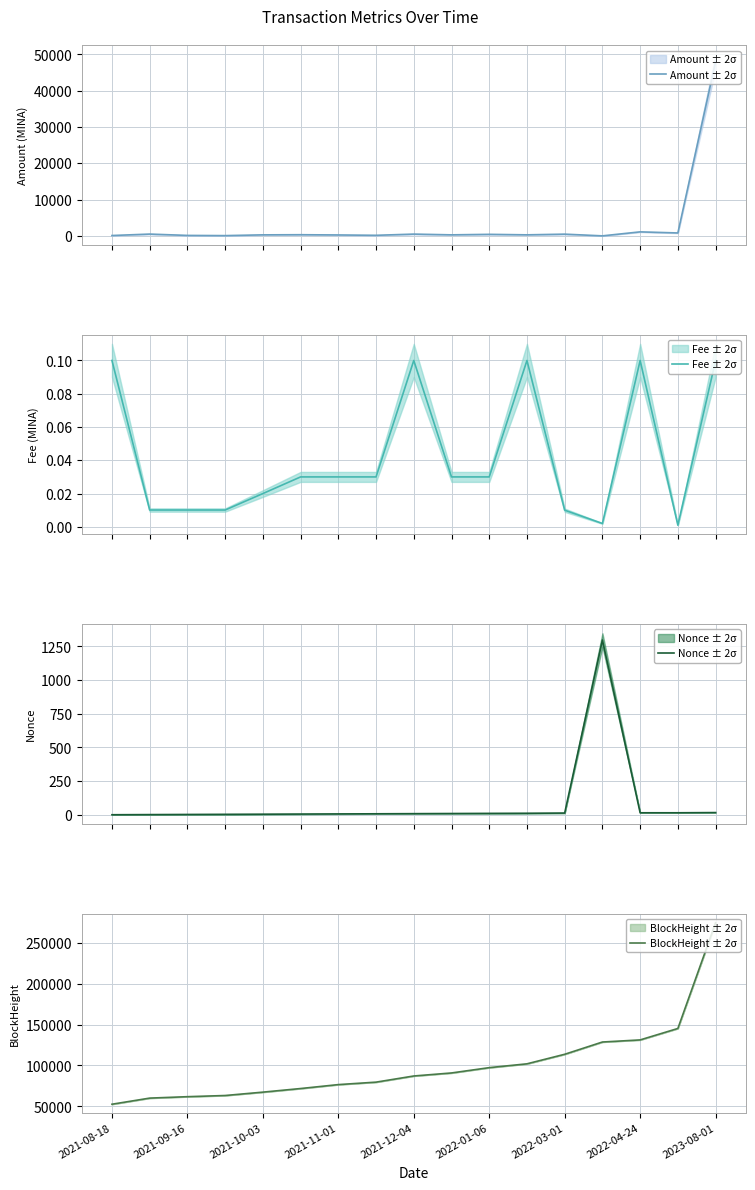

At which category does Nonce ± 2σ reach its first local peak?

13